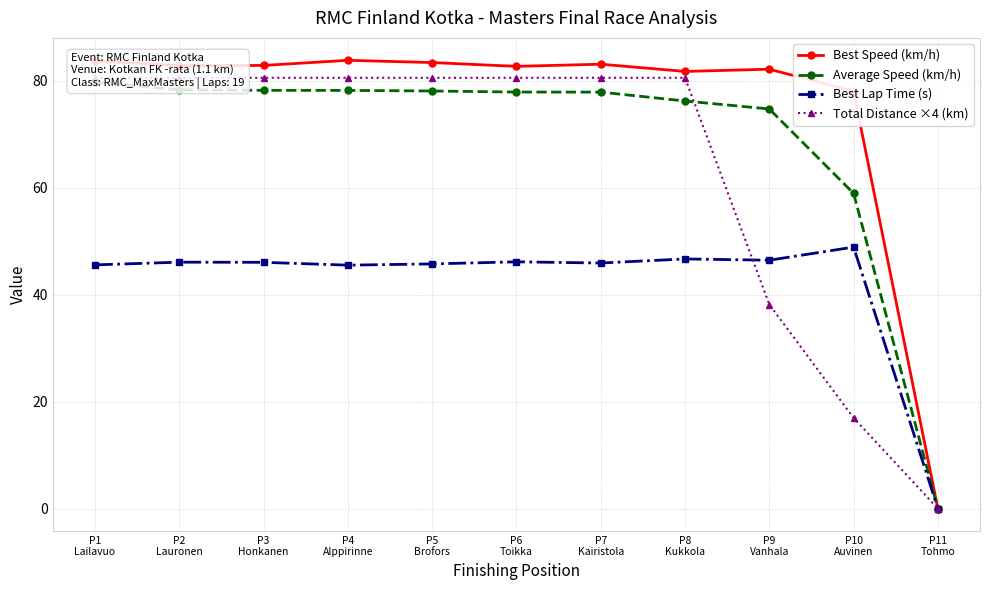

What is the maximum value for Best Lap Time (s)?

48.9